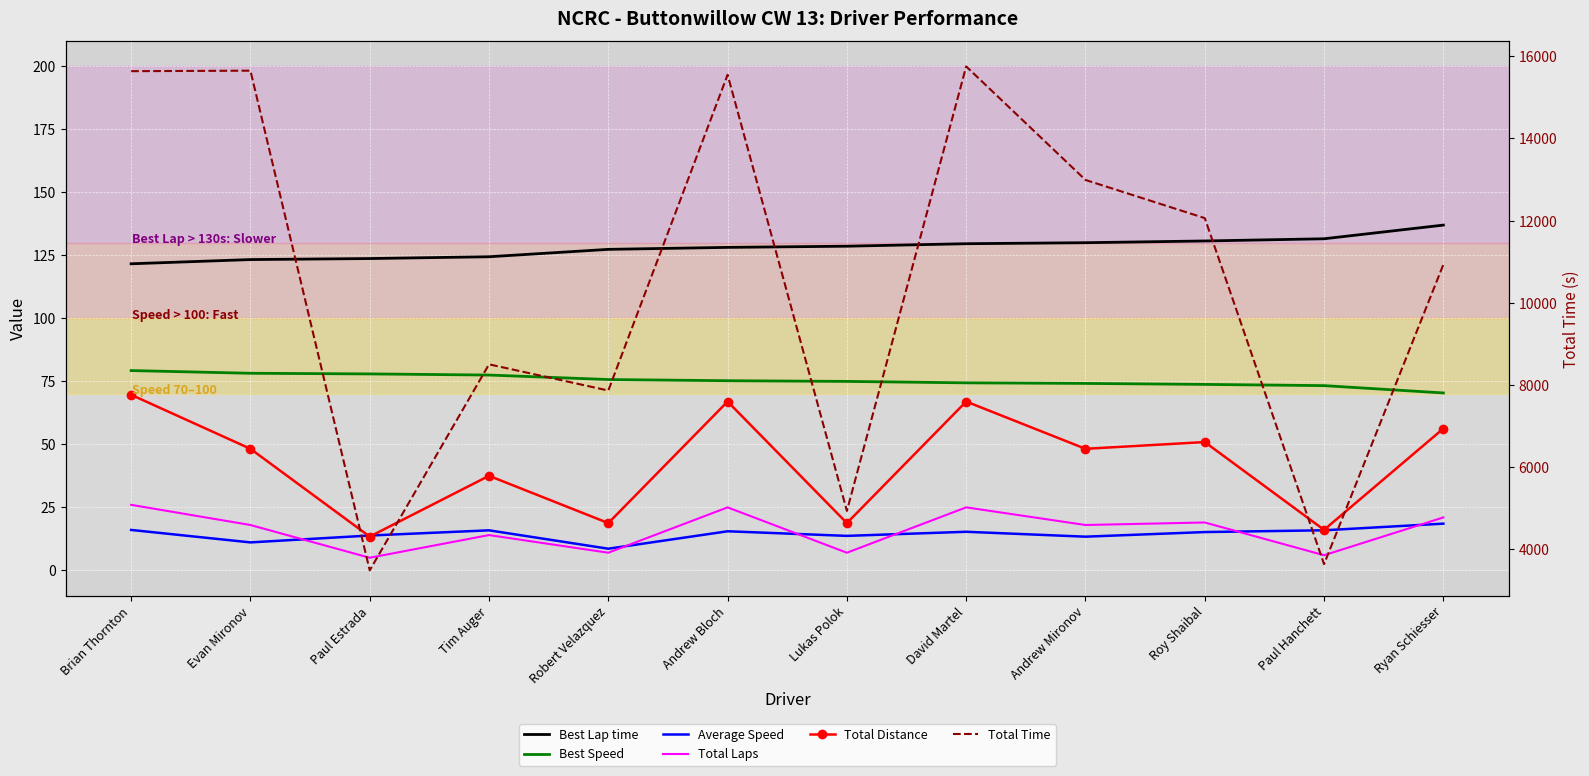

What is the difference between the maximum and minimum values in the Best Speed series?

8.9